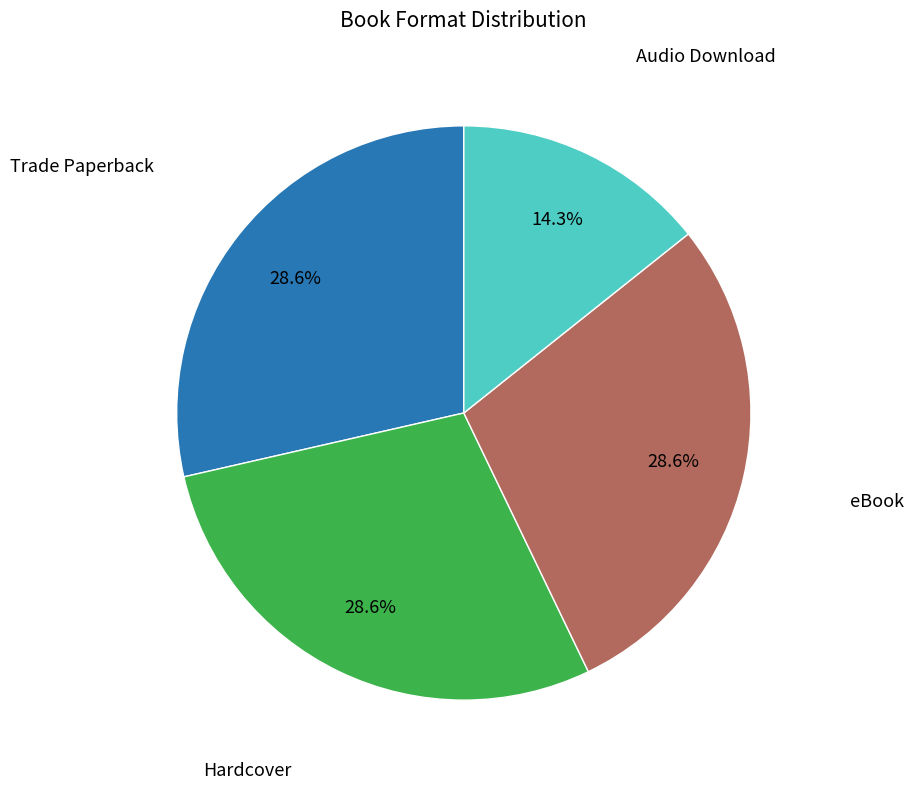

To the nearest percent, what is the combined percentage of Hardcover and Trade Paperback?

57%